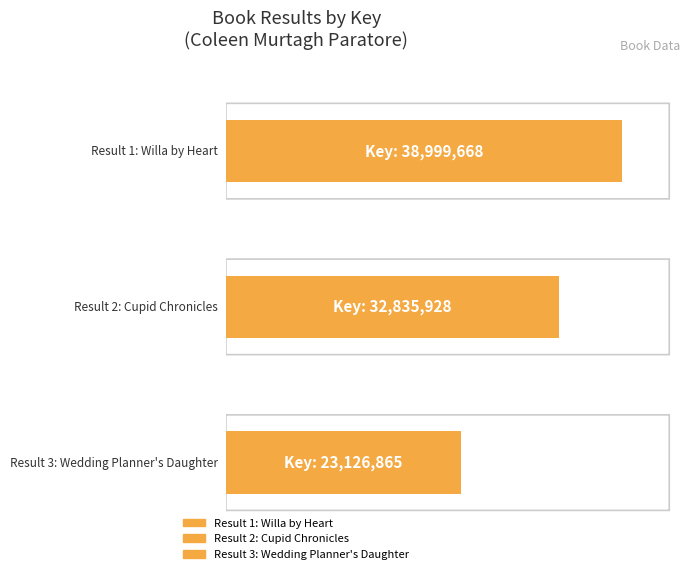

What is the sum of all values?

94962461